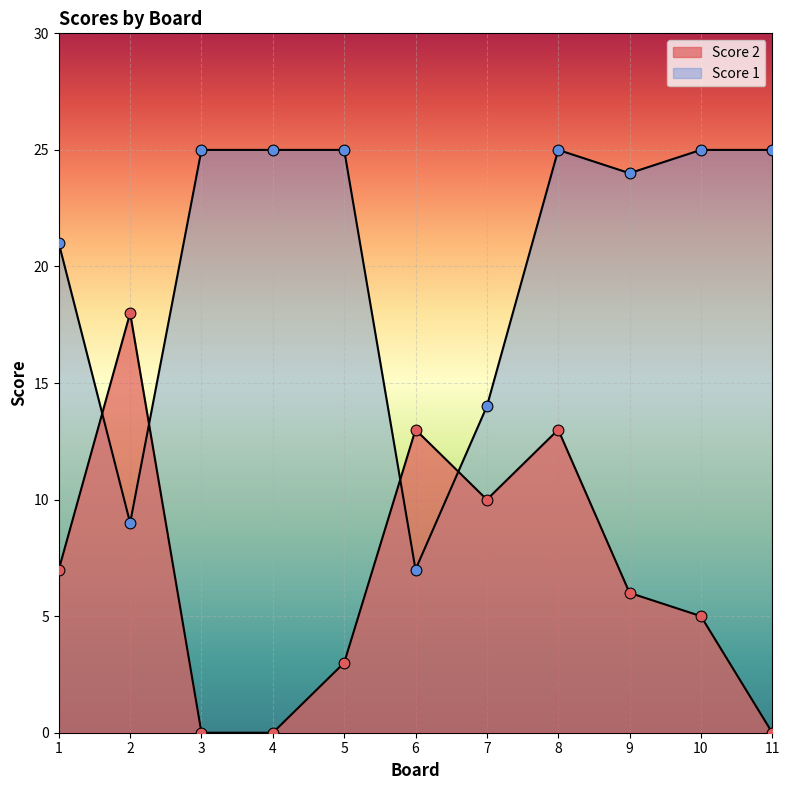

Is the value of Score 1 at 9 greater than the value of Score 2 at 8?

Yes